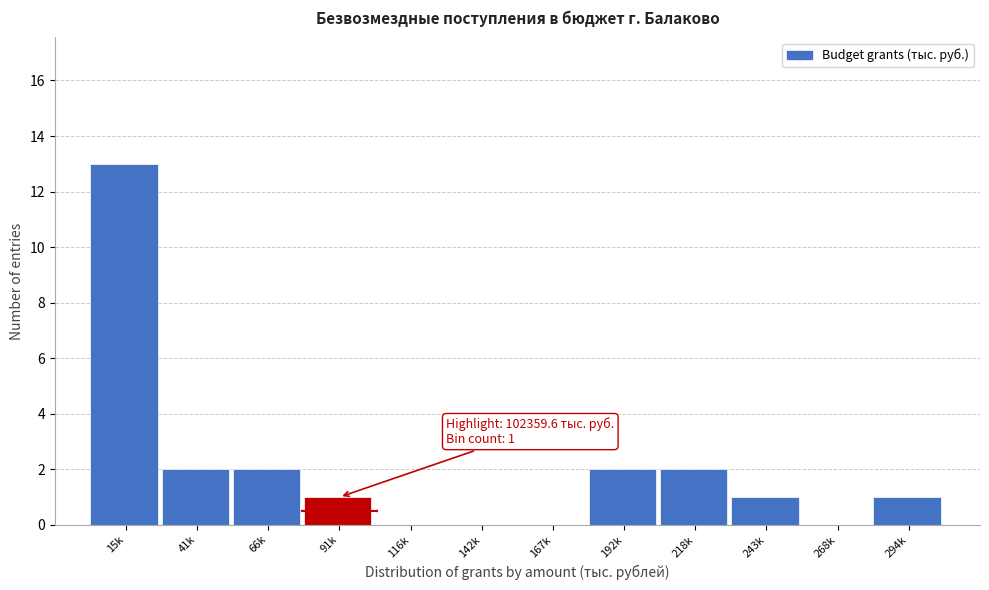

Reading right to left, extract all data points from this chart.

294k=1	268k=0	243k=1	218k=2	192k=2	167k=0	142k=0	116k=0	91k=1	66k=2	41k=2	15k=13